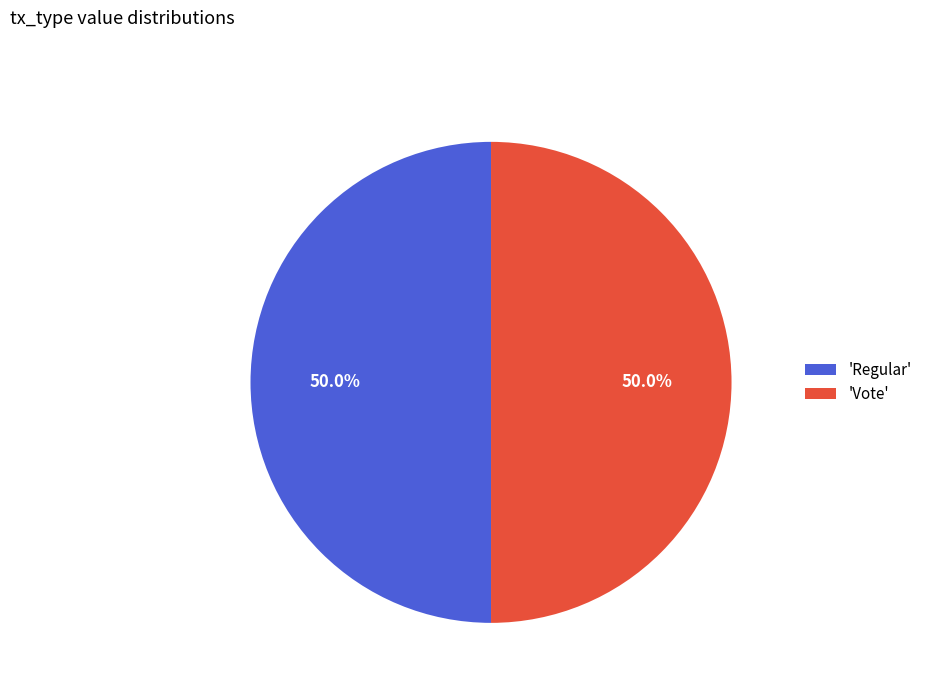

What is the ratio of the value at 'Regular' to the value at 'Vote'?

1.0